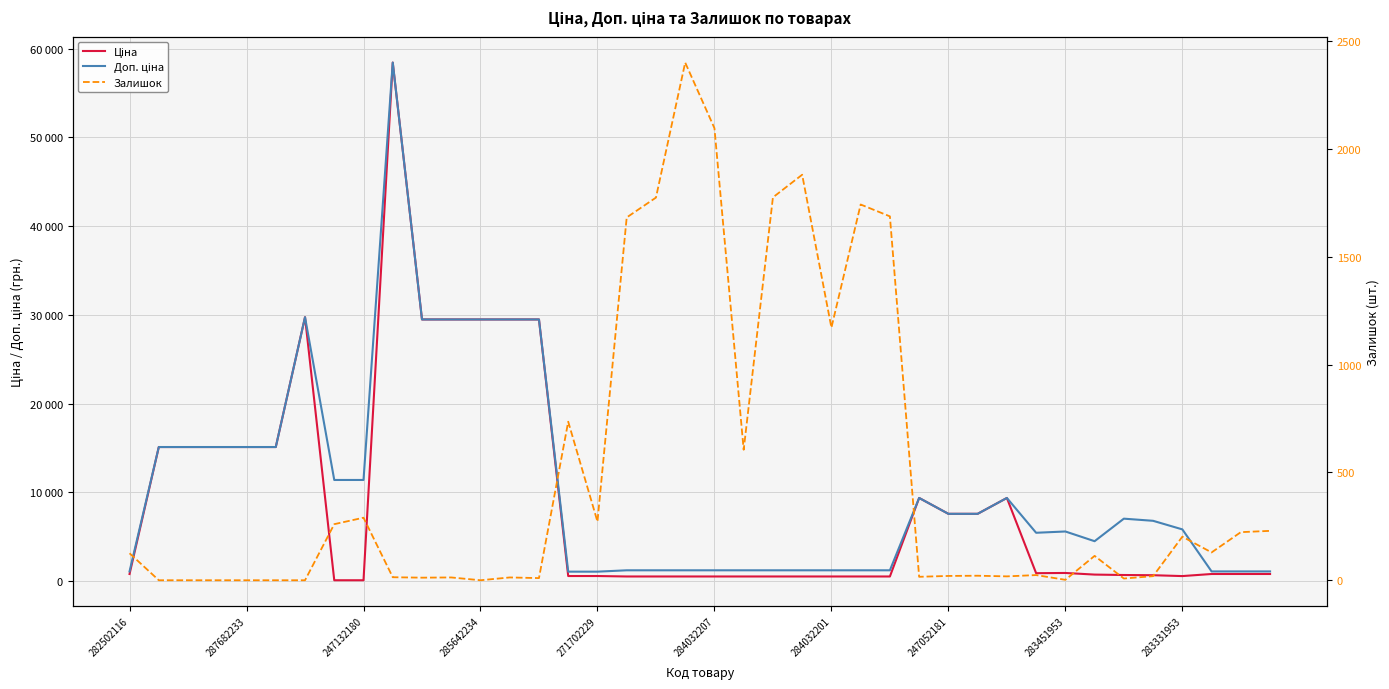

What is the difference between the maximum and minimum values in the Доп. ціна series?

57344.9